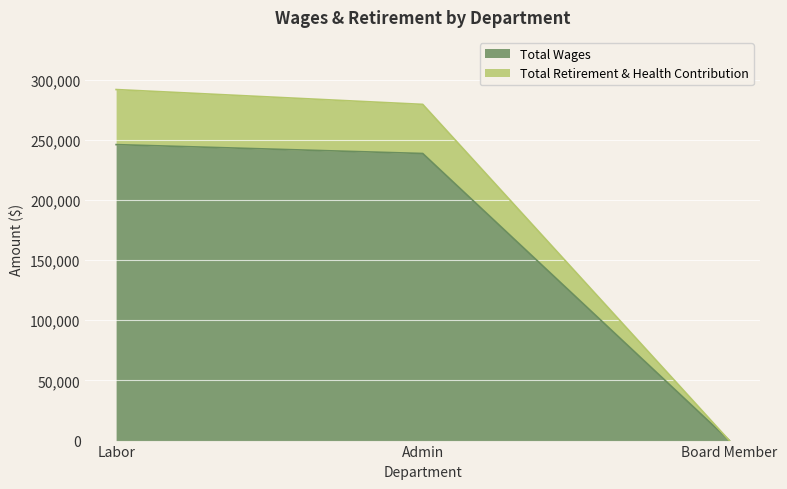

How many lines are shown in the chart?

2